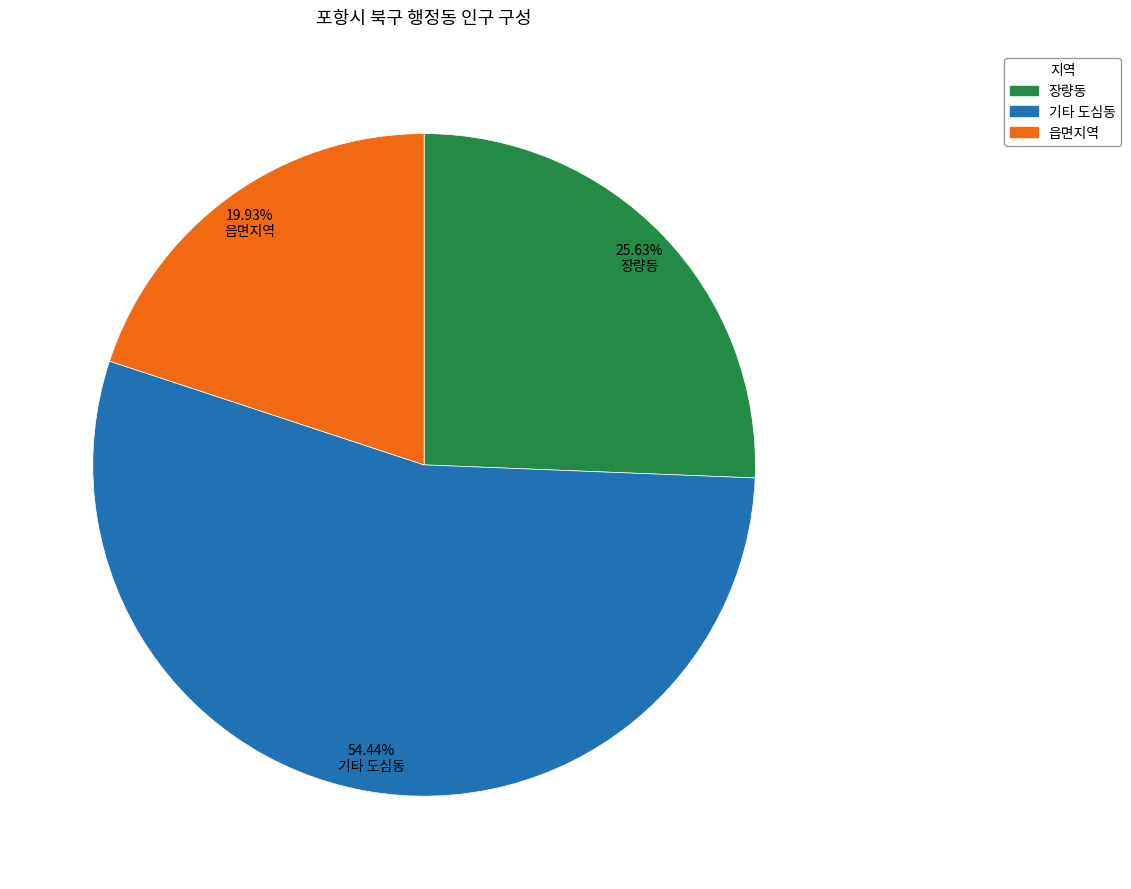

Count the number of slices in the pie.

3